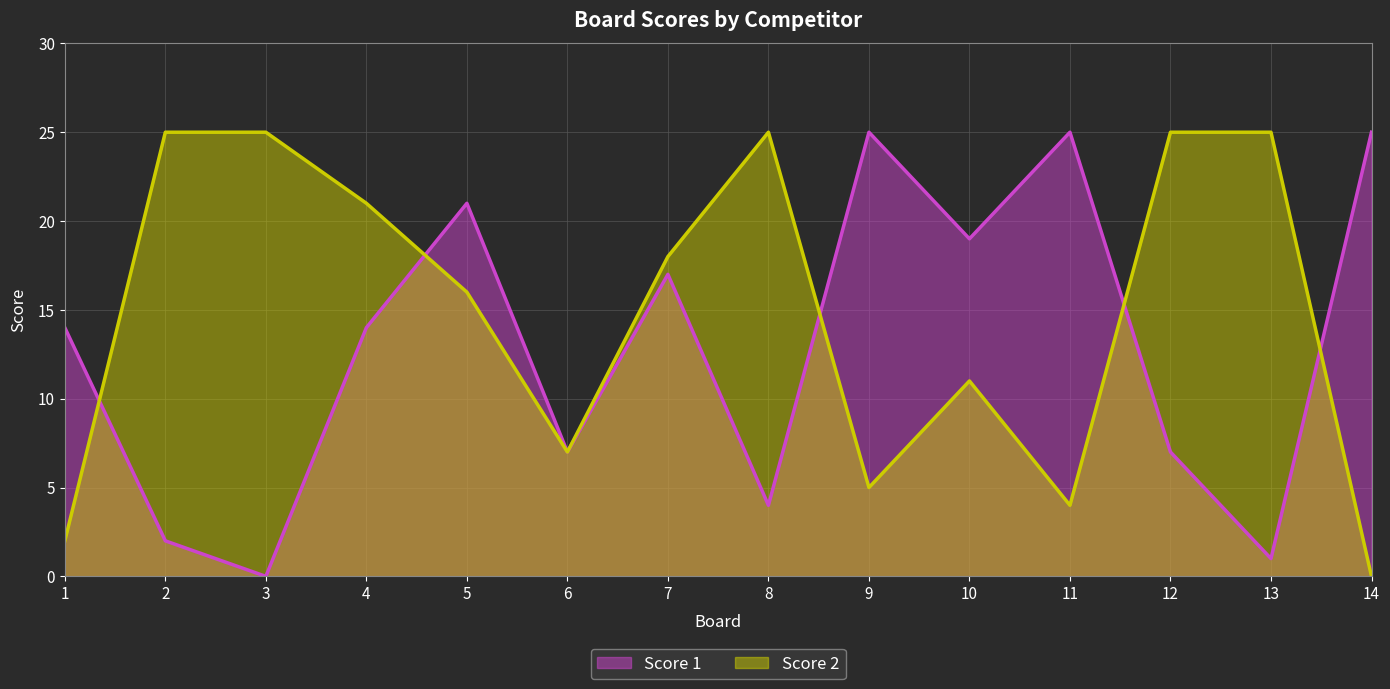

Which has a higher value, 10 or 4?

10